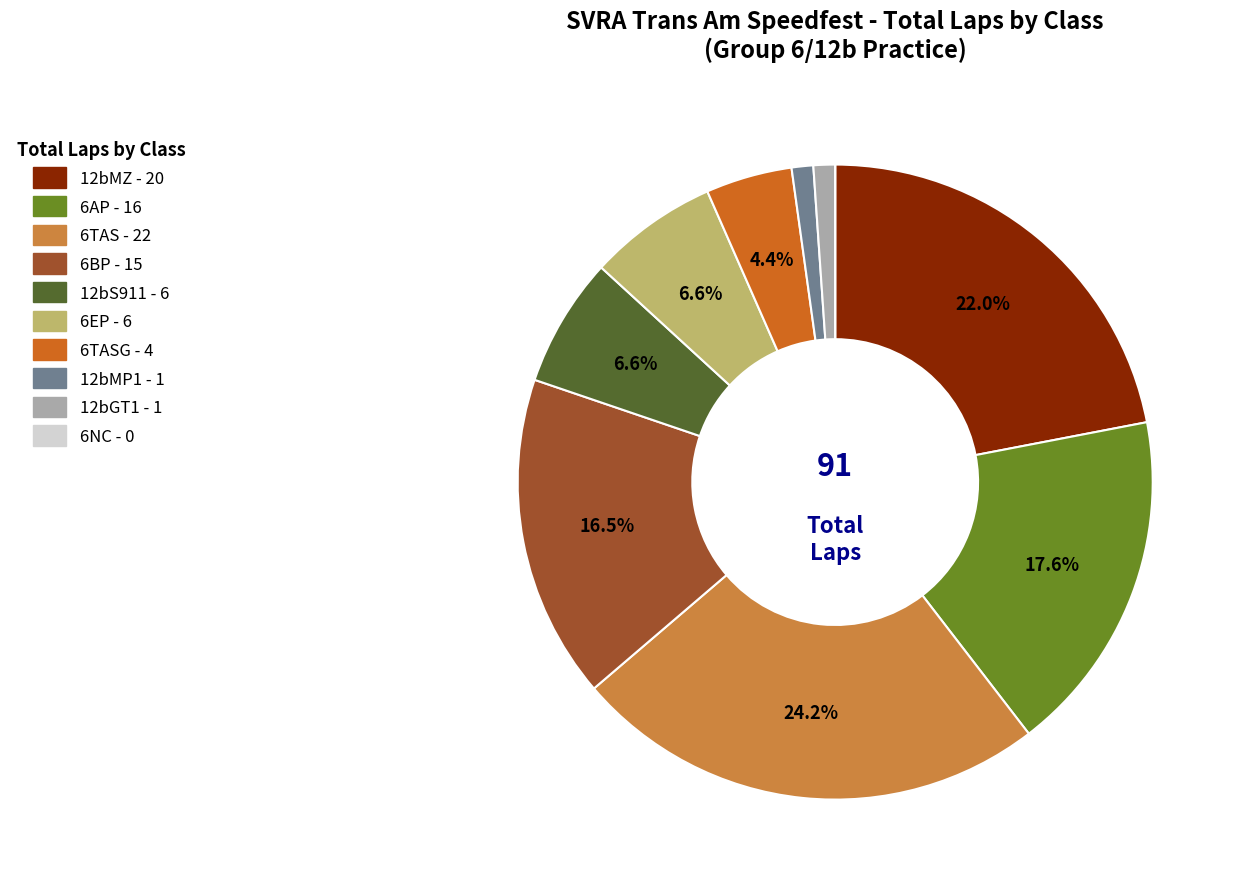

Is there a majority slice in this chart?

No